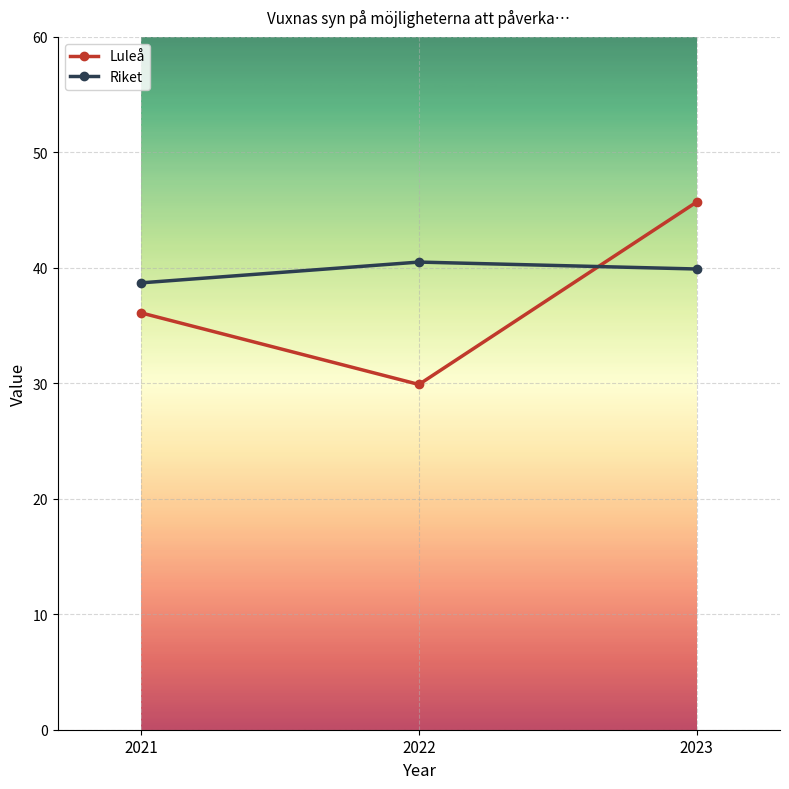

Which series has the largest total across all categories?

Riket